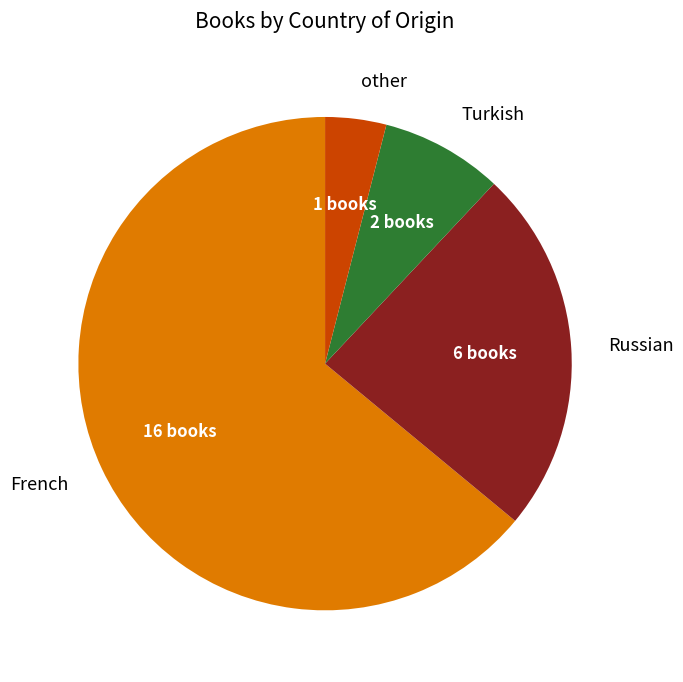

Which category has the smallest portion of the pie?

other